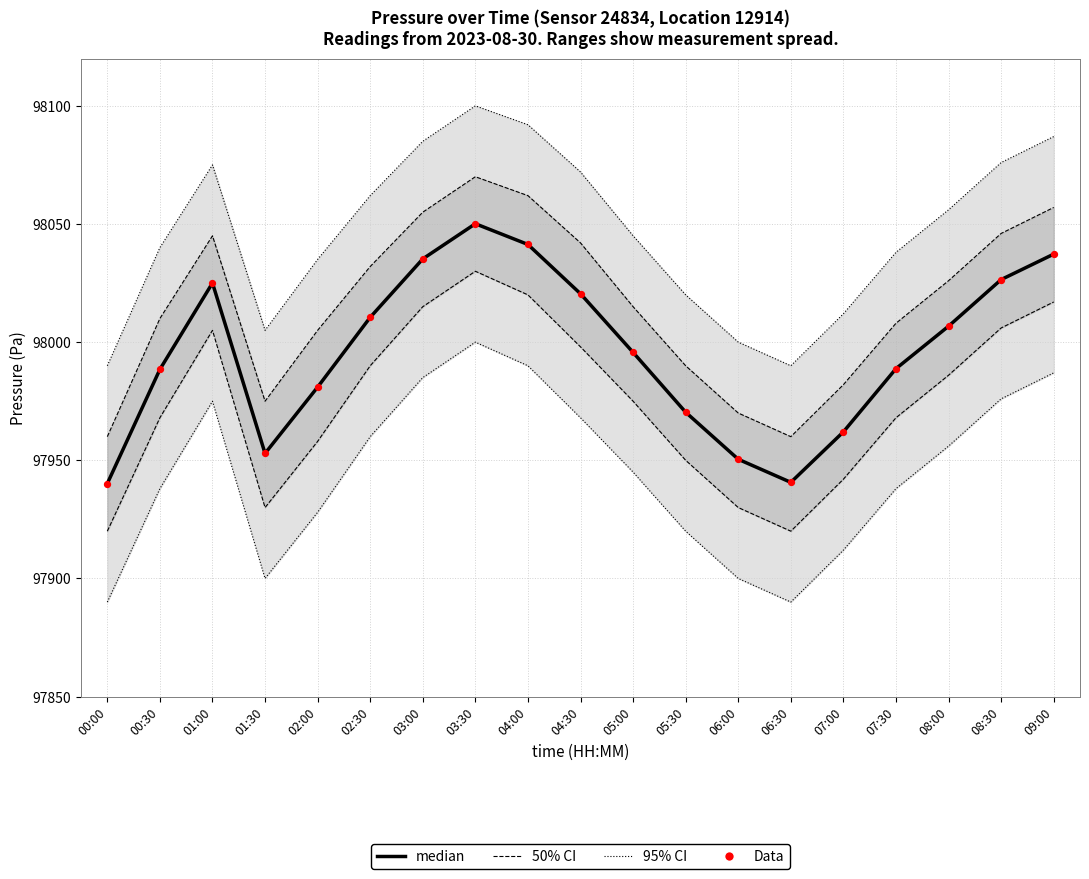

Which series has the largest Y range (max minus min)?

median